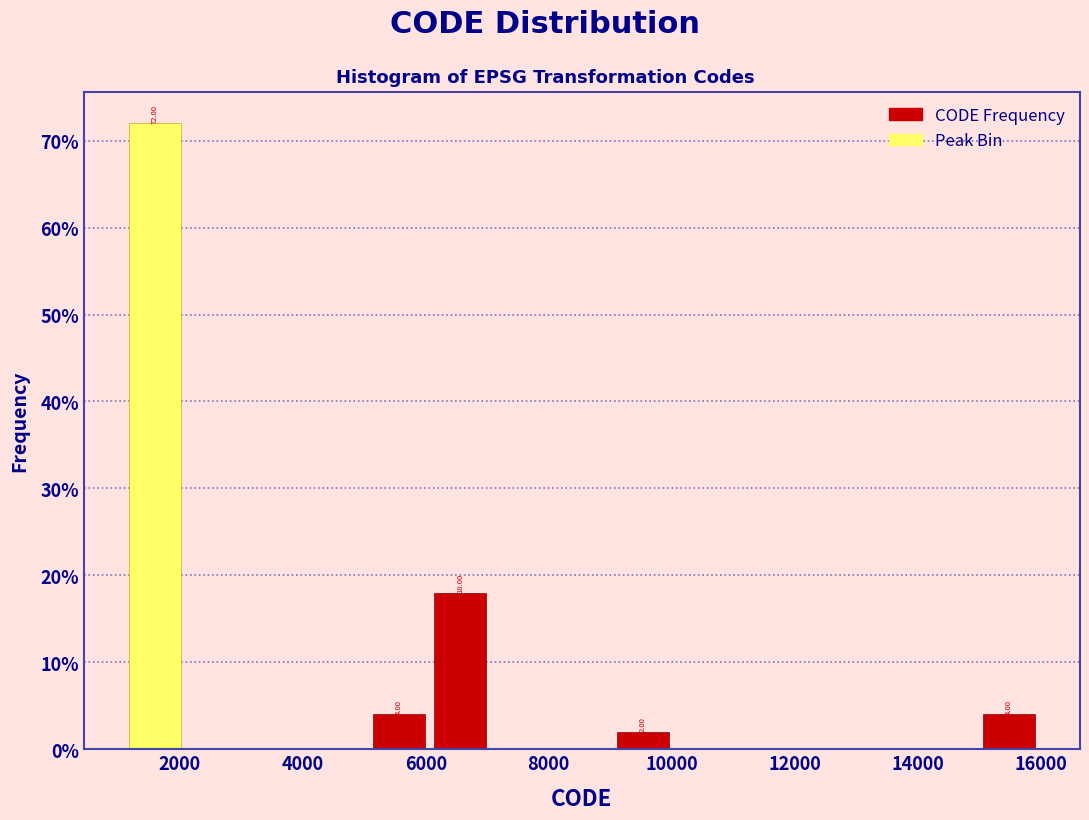

Over which range of the x-axis is the bar tallest?

1200 to 2000